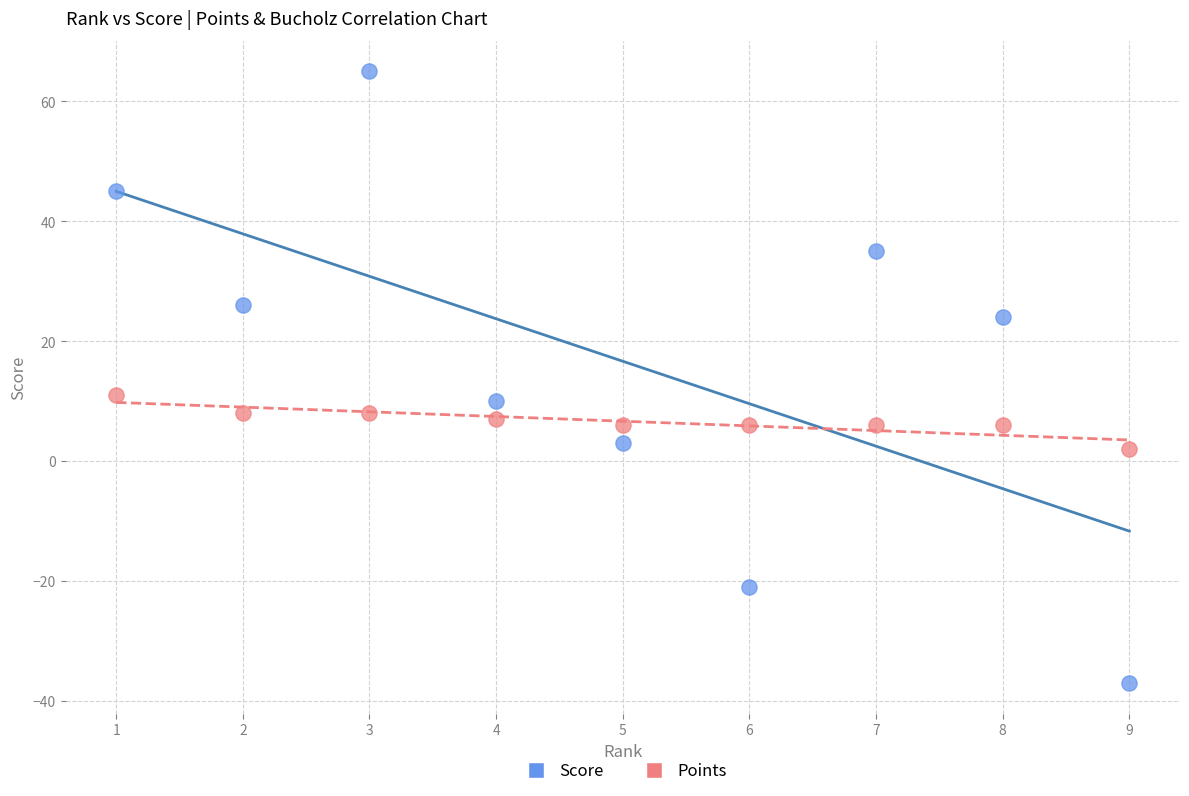

Which series reaches the maximum Y coordinate?

Score